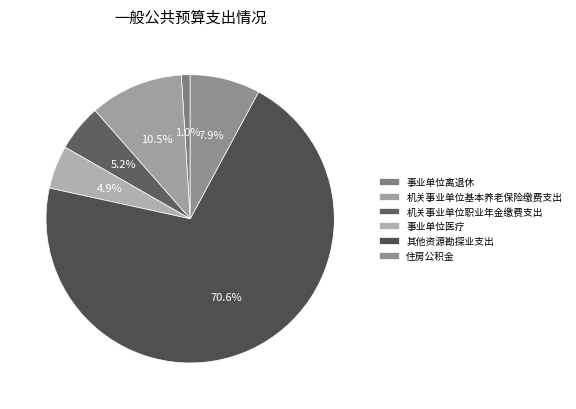

Rank the categories by value from highest to lowest.

其他资源勘探业支出, 机关事业单位基本养老保险缴费支出, 住房公积金, 机关事业单位职业年金缴费支出, 事业单位医疗, 事业单位离退休